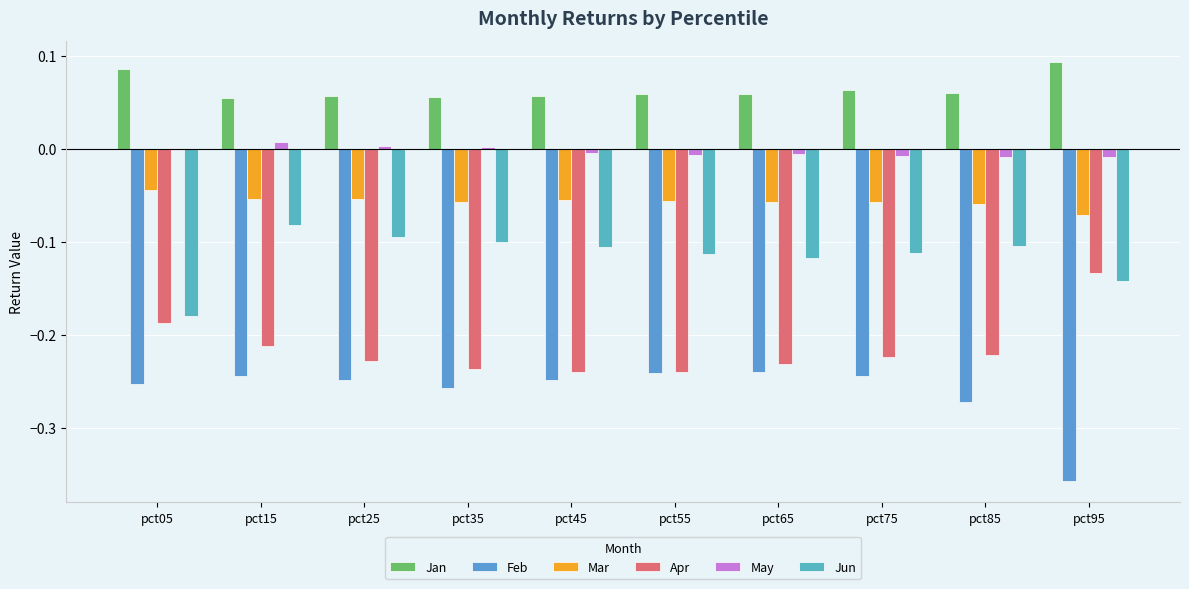

Reading left to right, list all the values displayed in this chart.

Jan: pct05=0.1	pct15=0.1	pct25=0.1	pct35=0.1	pct45=0.1	pct55=0.1	pct65=0.1	pct75=0.1	pct85=0.1	pct95=0.1
Feb: pct05=-0.3	pct15=-0.2	pct25=-0.2	pct35=-0.3	pct45=-0.2	pct55=-0.2	pct65=-0.2	pct75=-0.2	pct85=-0.3	pct95=-0.4
Mar: pct05=-0.0	pct15=-0.1	pct25=-0.1	pct35=-0.1	pct45=-0.1	pct55=-0.1	pct65=-0.1	pct75=-0.1	pct85=-0.1	pct95=-0.1
Apr: pct05=-0.2	pct15=-0.2	pct25=-0.2	pct35=-0.2	pct45=-0.2	pct55=-0.2	pct65=-0.2	pct75=-0.2	pct85=-0.2	pct95=-0.1
May: pct05=-0.0	pct15=0.0	pct25=0.0	pct35=0.0	pct45=-0.0	pct55=-0.0	pct65=-0.0	pct75=-0.0	pct85=-0.0	pct95=-0.0
Jun: pct05=-0.2	pct15=-0.1	pct25=-0.1	pct35=-0.1	pct45=-0.1	pct55=-0.1	pct65=-0.1	pct75=-0.1	pct85=-0.1	pct95=-0.1